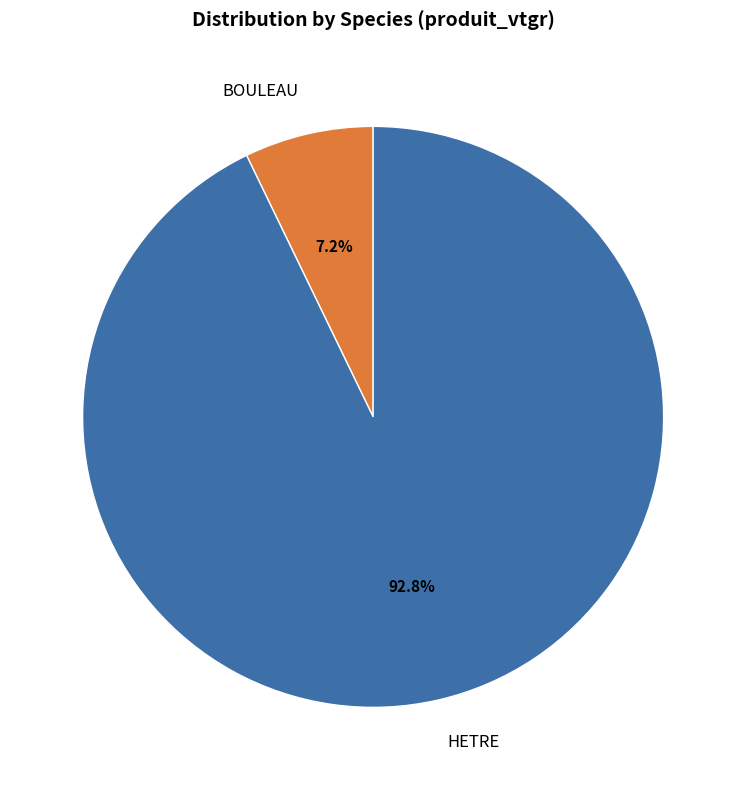

Is HETRE the majority of the pie?

Yes